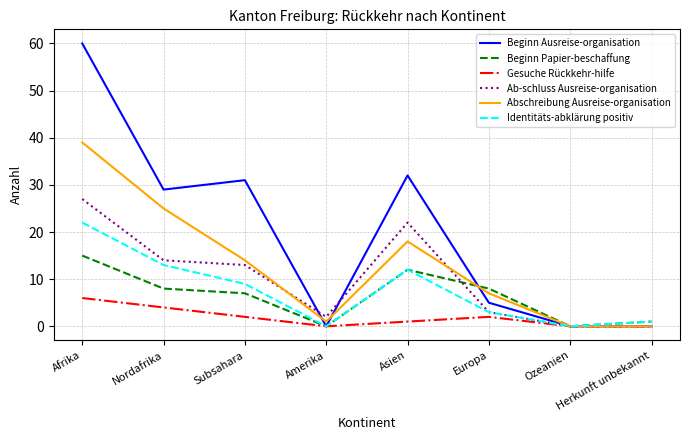

What is the maximum value for Beginn Papier-beschaffung?

15